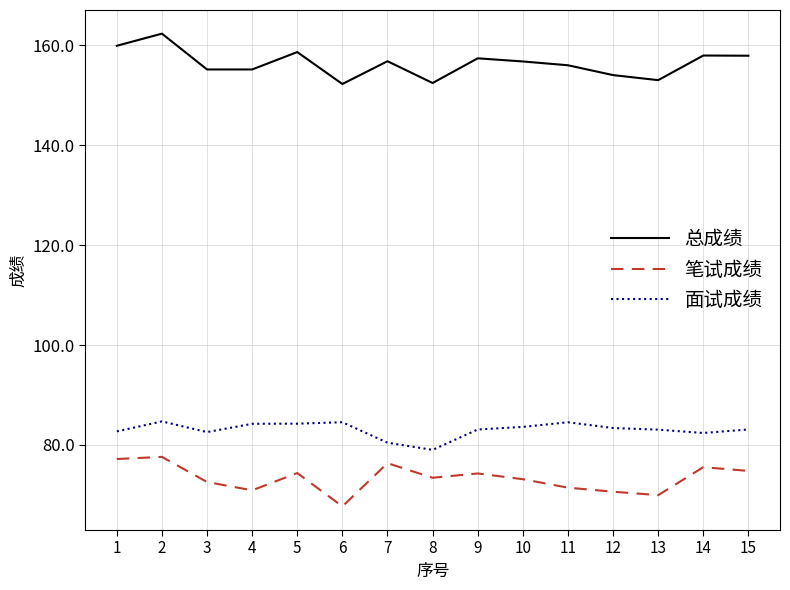

True or false: 笔试成绩 and 面试成绩 cross at least once.

False